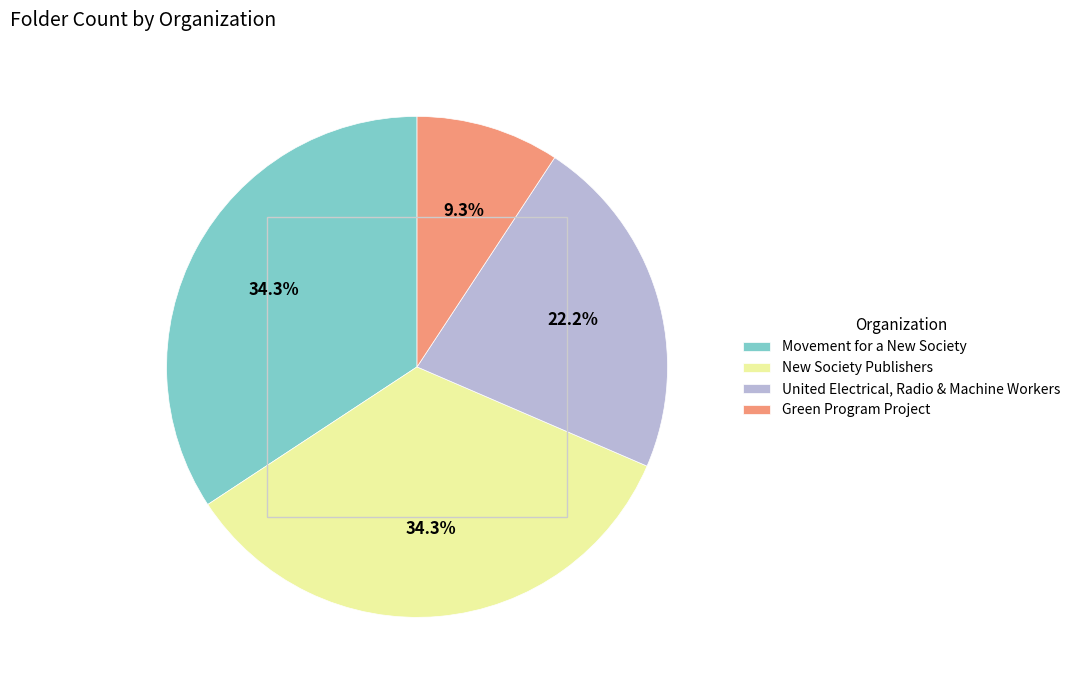

Count the number of slices in the pie.

4